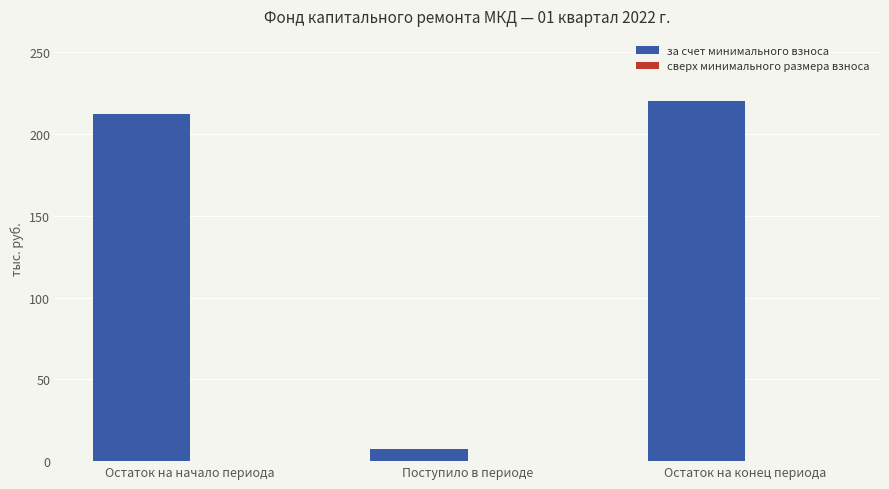

What is the difference between the values at Поступило в периоде and Остаток на конец периода?

212.5